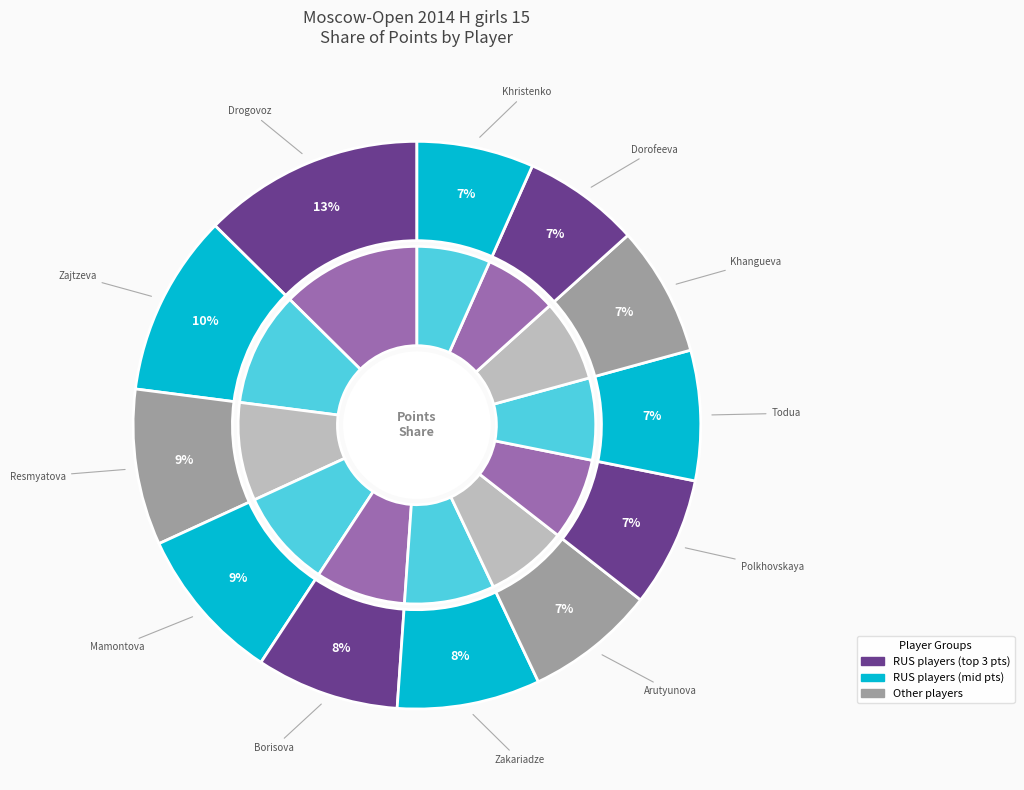

Approximately how many times larger is the value at Arutyunova Asya compared to Resmyatova Antonina?

0.8